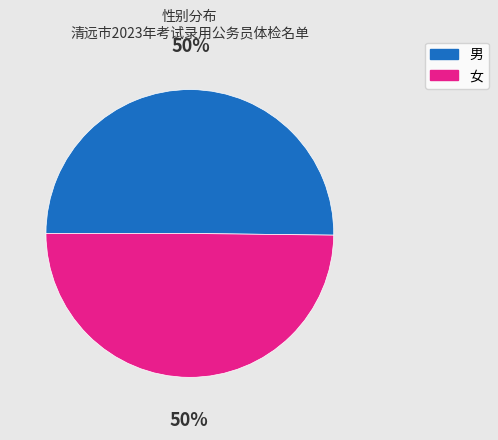

Is it true that 女 is 50% of the pie?

True